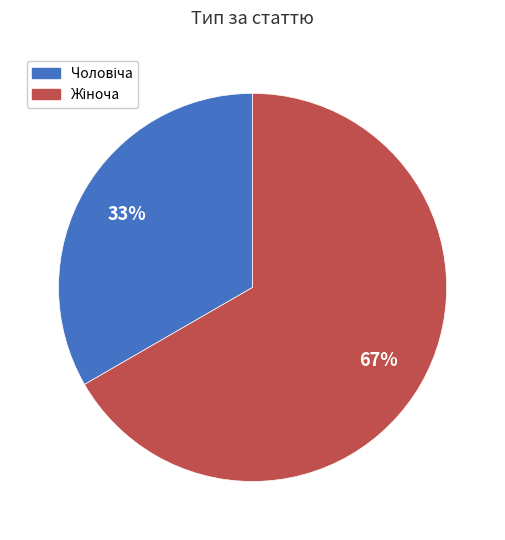

To the nearest percent, what is the average slice percentage?

50%